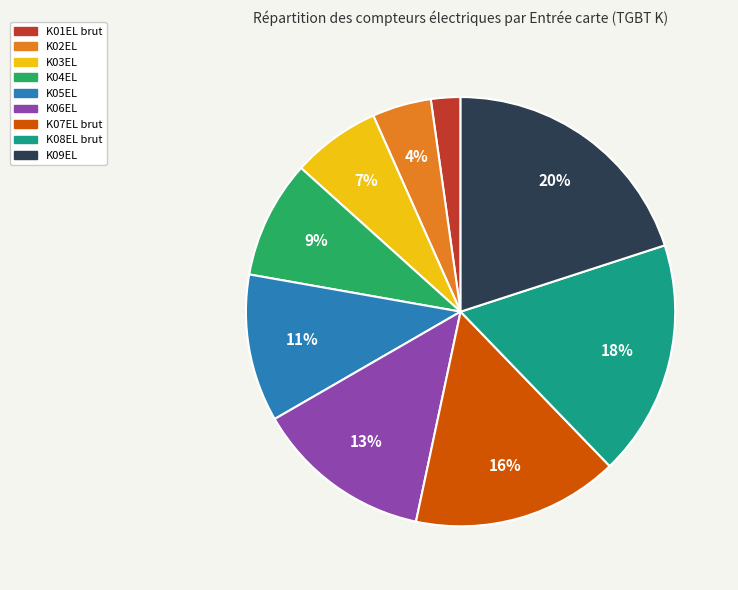

To the nearest percent, what is the combined percentage of K09EL and K04EL?

29%